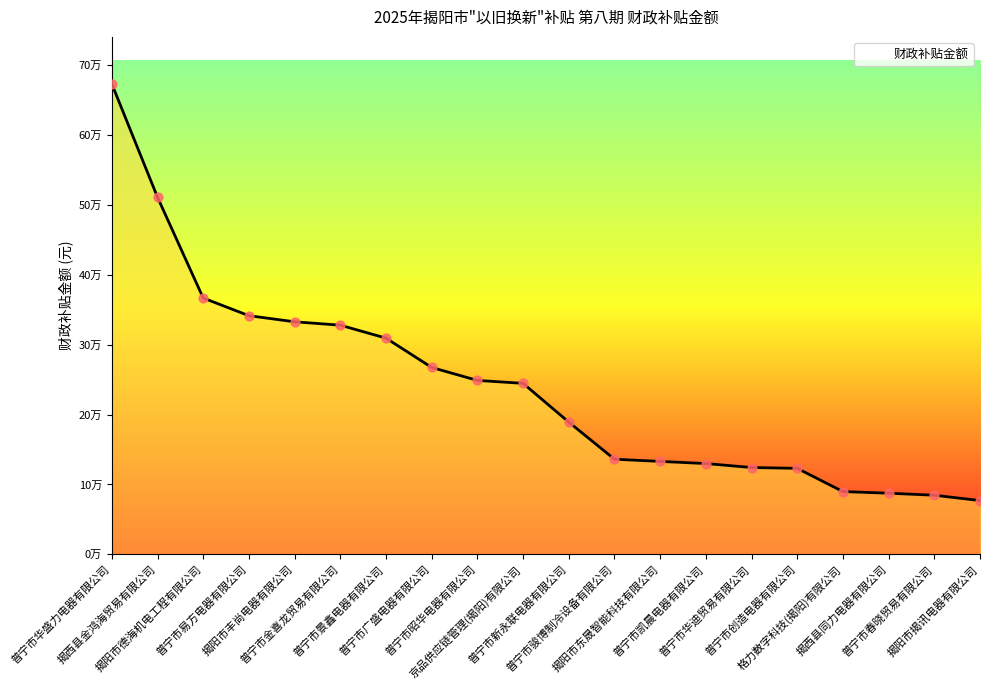

Between 普宁市景鑫电器有限公司 and 普宁市新永联电器有限公司, which is larger?

普宁市景鑫电器有限公司